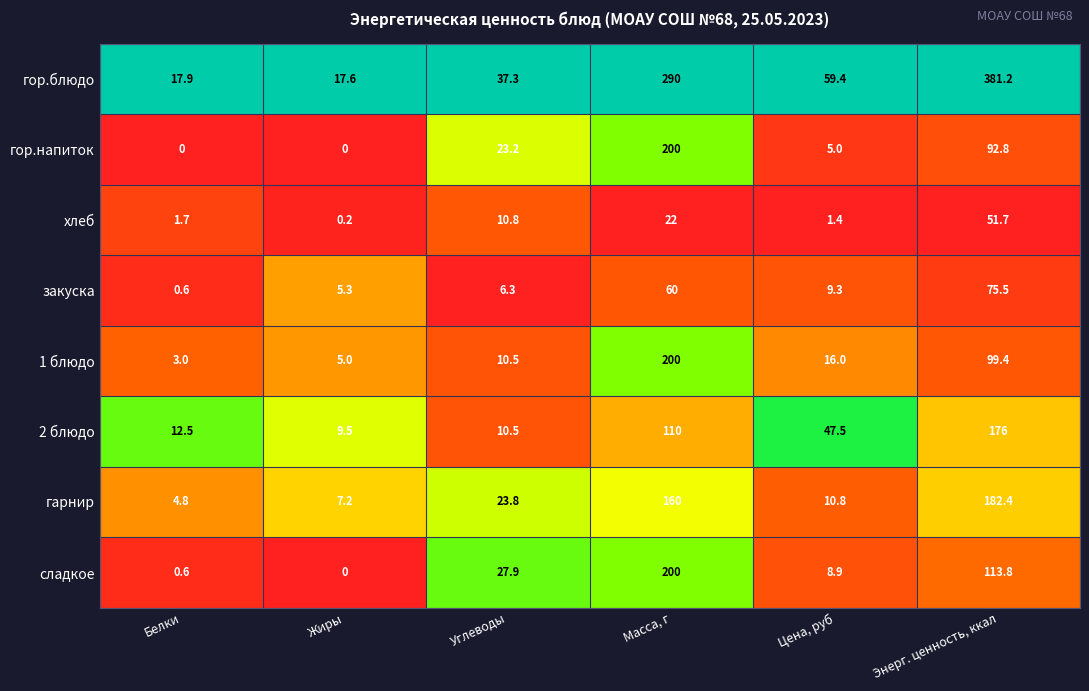

What is the sum of all гор.напиток values?

321.0